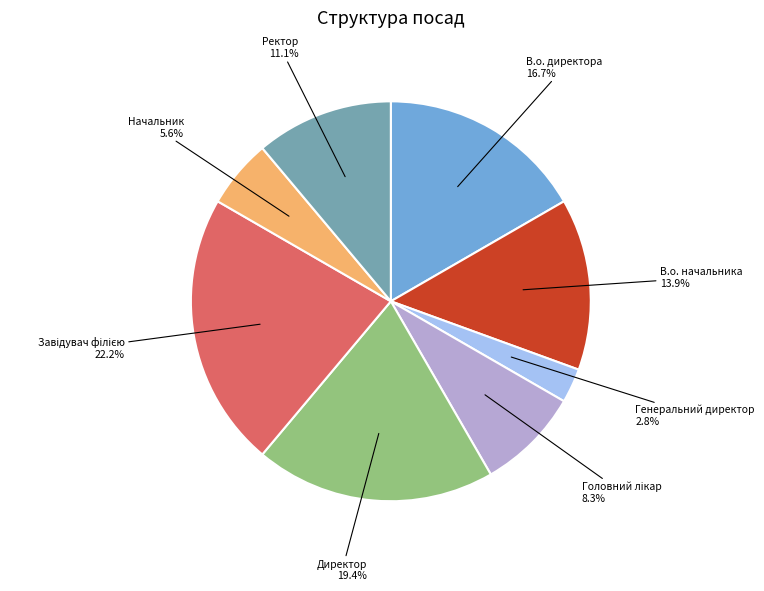

Does any single category account for the majority?

No